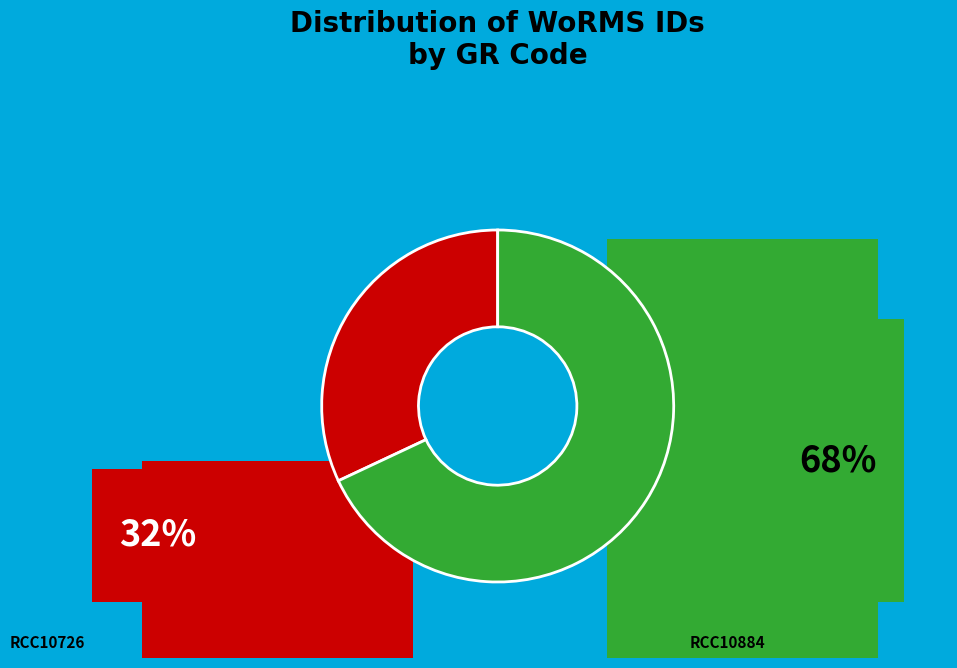

Rank the categories by value from highest to lowest.

RCC10884, RCC10726